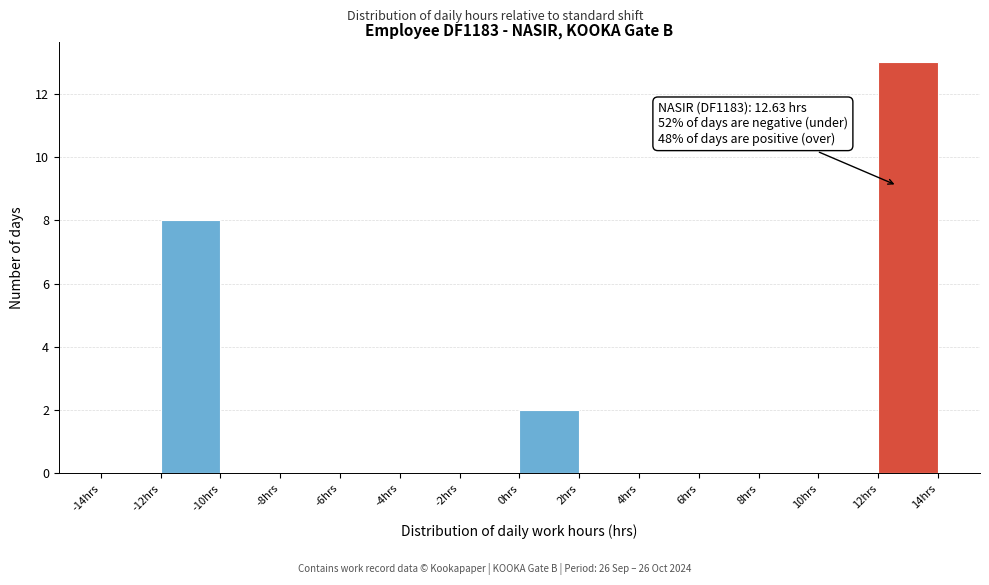

Which range on the x-axis has the tallest bar?

12 to 14